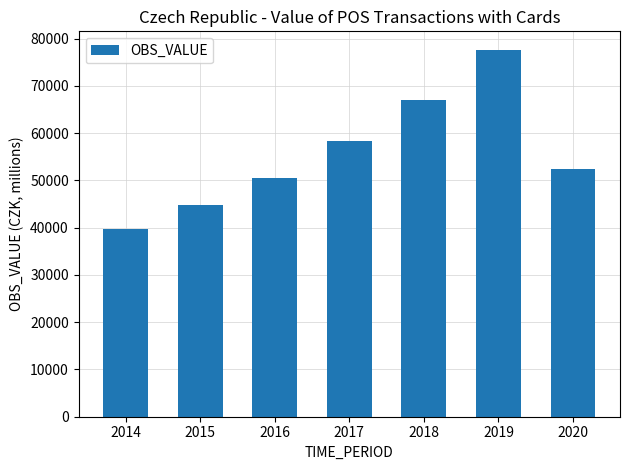

Rank the categories by value from lowest to highest.

2014, 2015, 2016, 2020, 2017, 2018, 2019